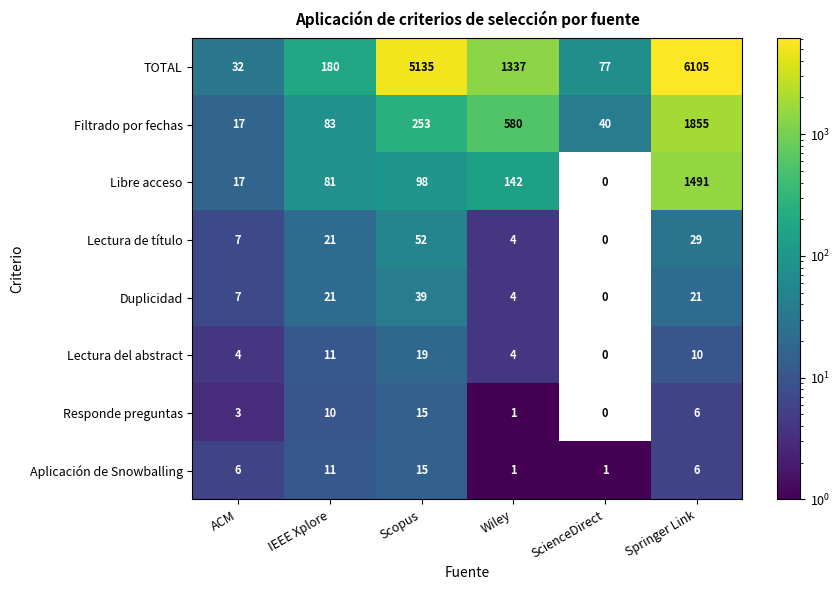

What is the difference between the Lectura de título values at Wiley and IEEE Xplore?

17